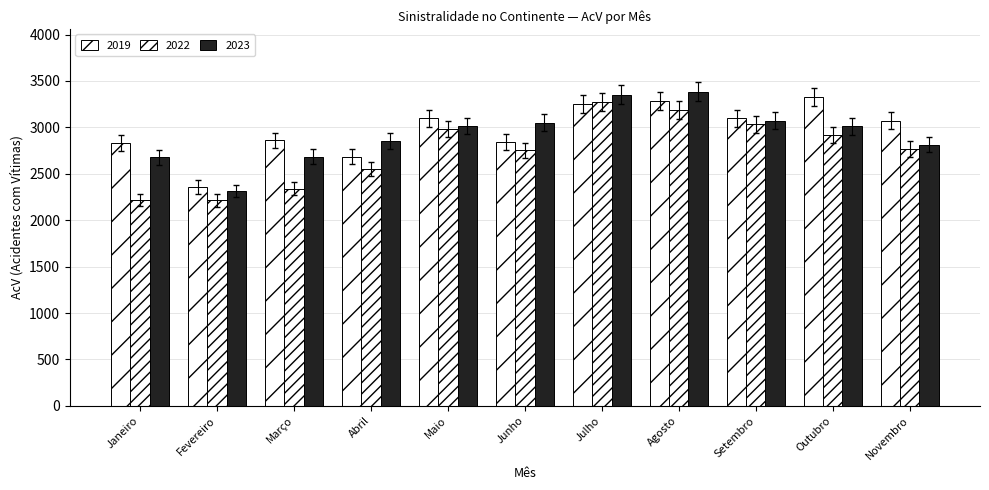

At which label does 2022 reach its peak?

Julho